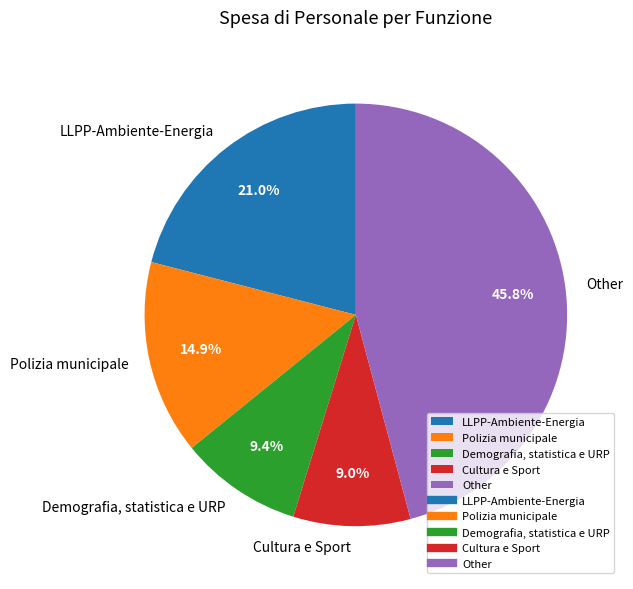

Which category has the biggest portion of the pie?

Other